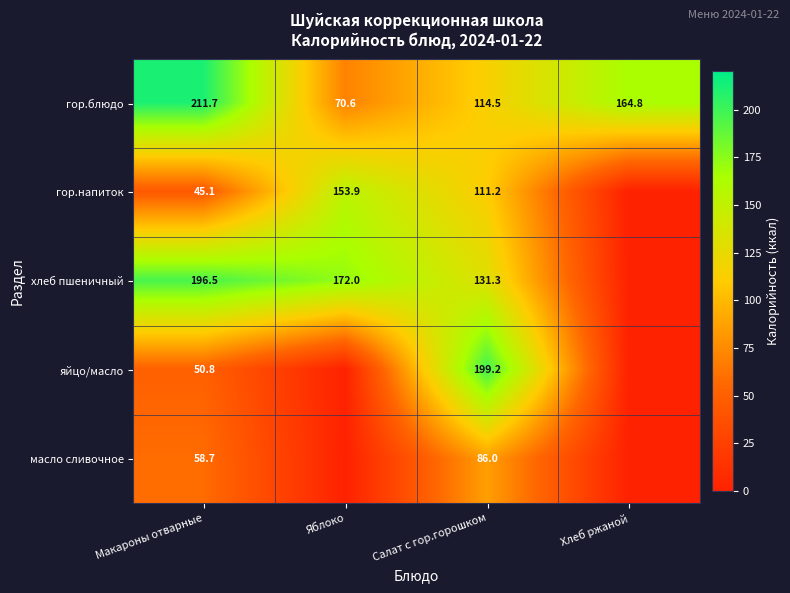

Is the value of гор.блюдо at Макароны отварные greater than the value of гор.напиток at Макароны отварные?

Yes